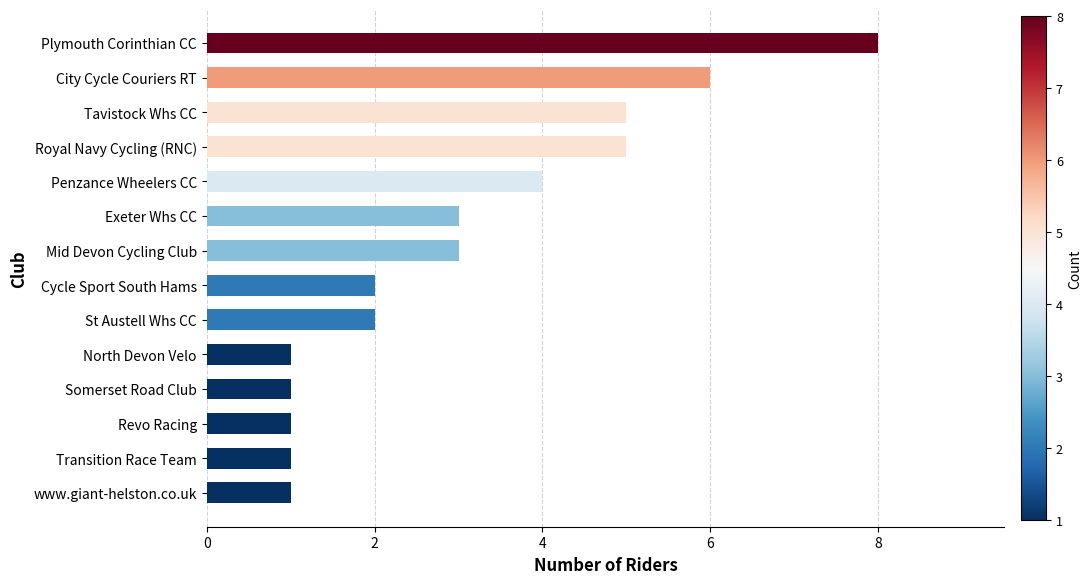

What is the label of the 11th bar from the top?

Somerset Road Club